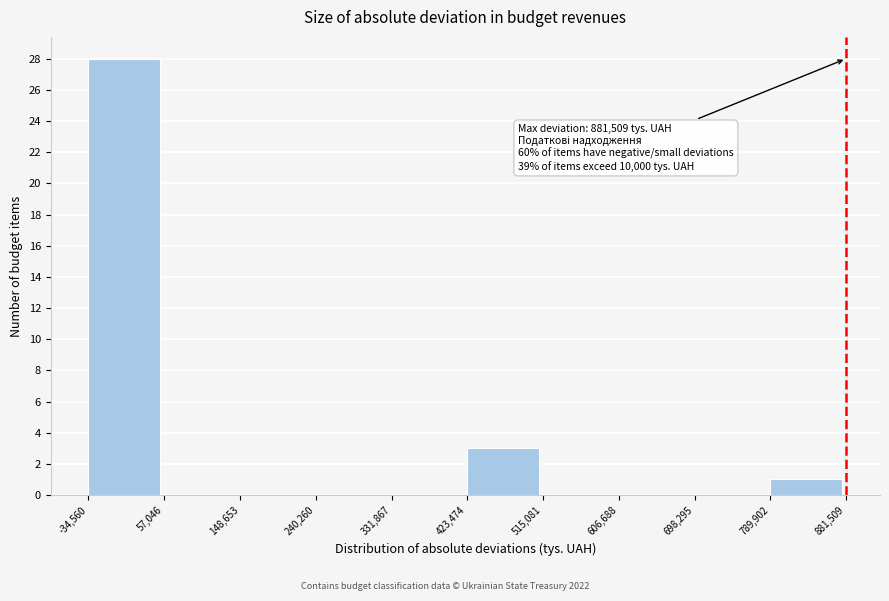

Over which range of the x-axis is the bar tallest?

-34,560 to 57,046